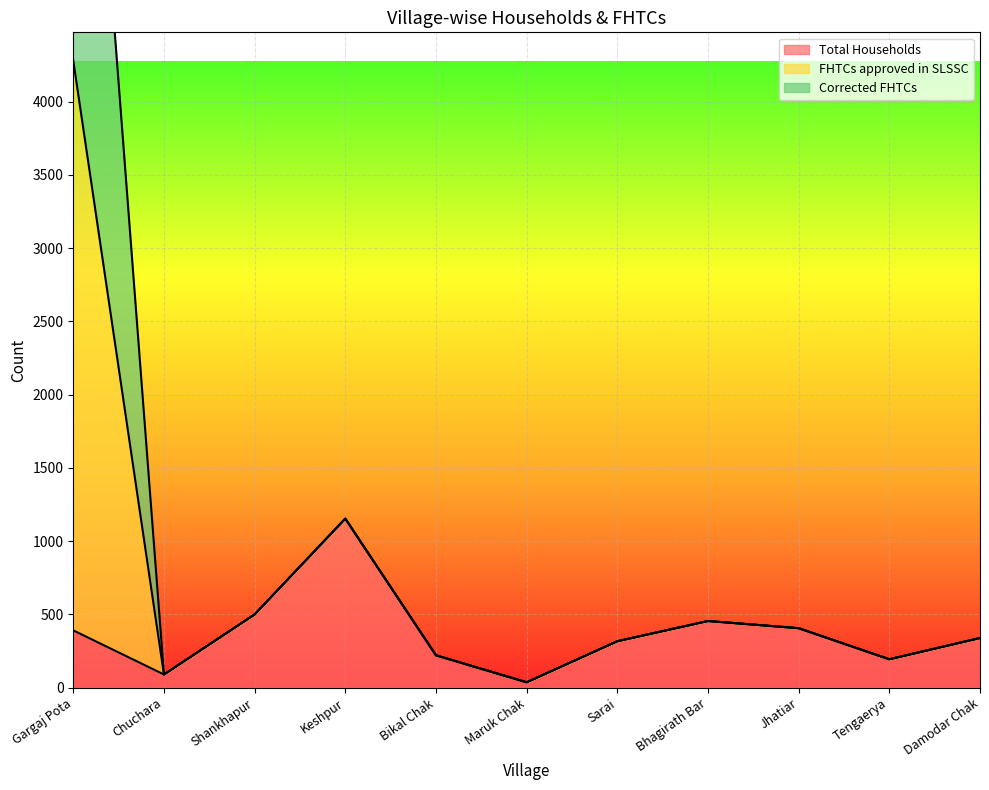

Is it true that Total Households equals 316 at Sarai?

True